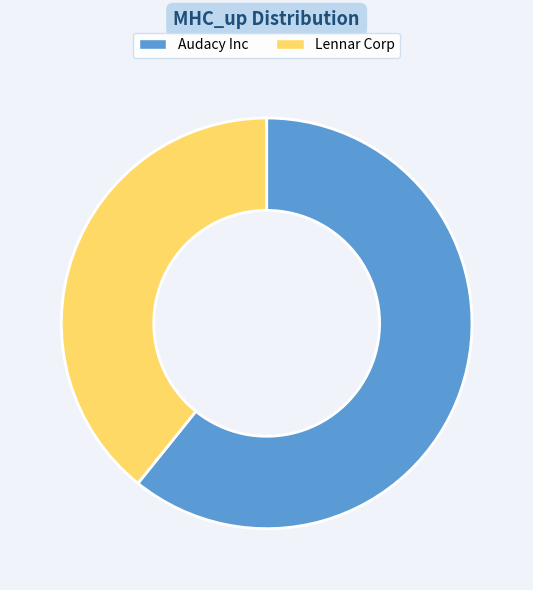

Is it true that Audacy Inc is 46% of the pie?

False